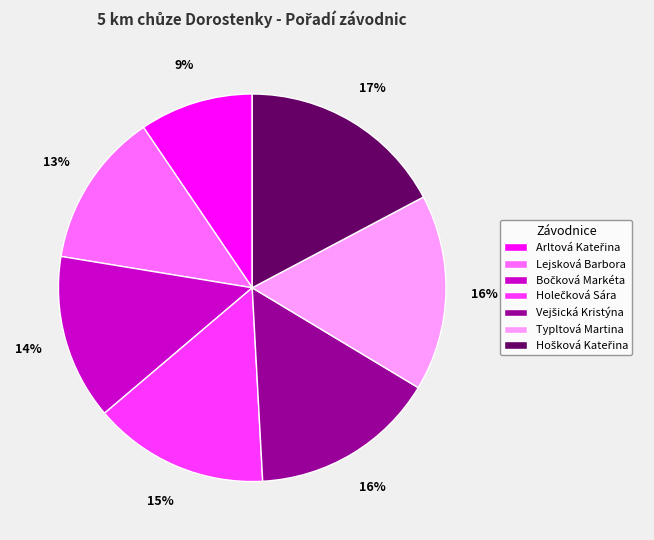

True or false: Typltová Martina accounts for 16% of the total.

True